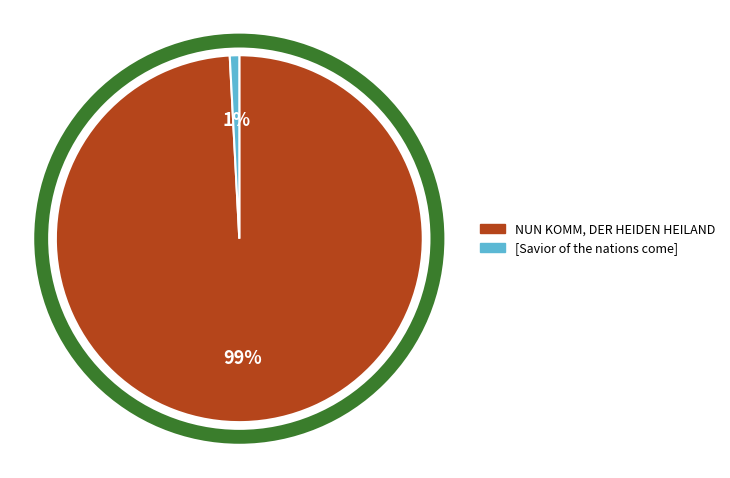

To the nearest percent, what is the difference between the largest and smallest slice percentages?

98%